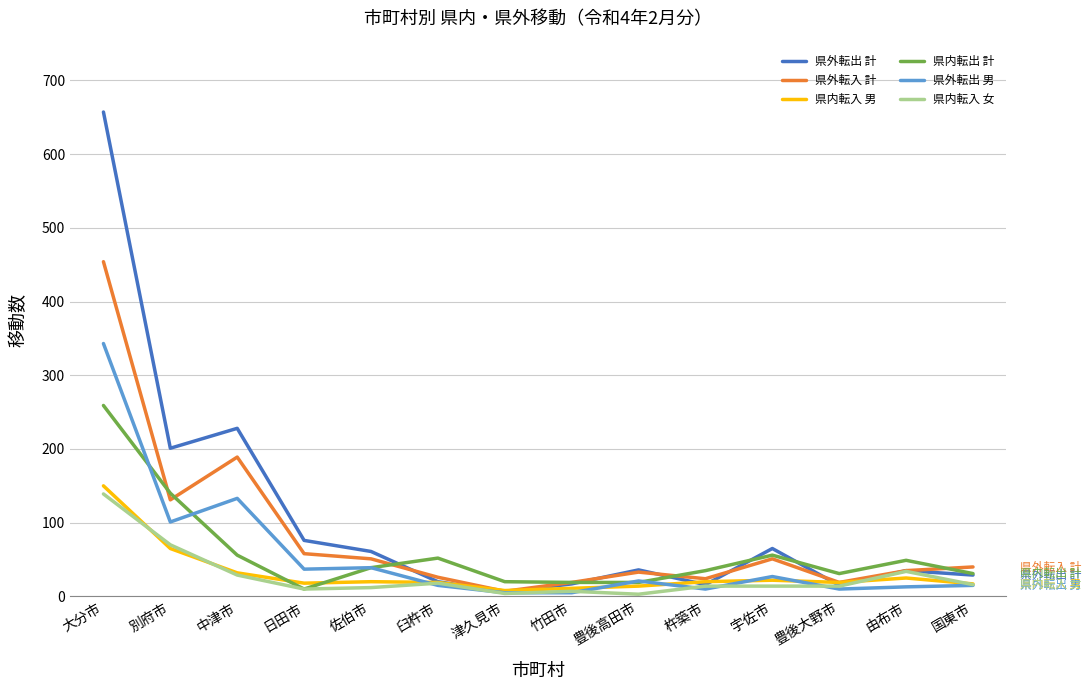

What is the smallest value displayed?

3